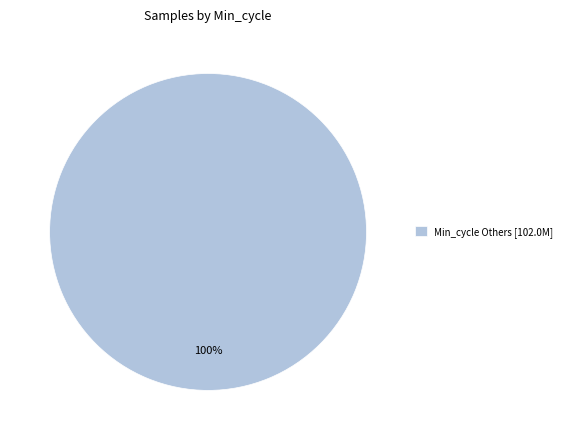

Is it true that Min_cycle Others [102.0M] is 100% of the pie?

True